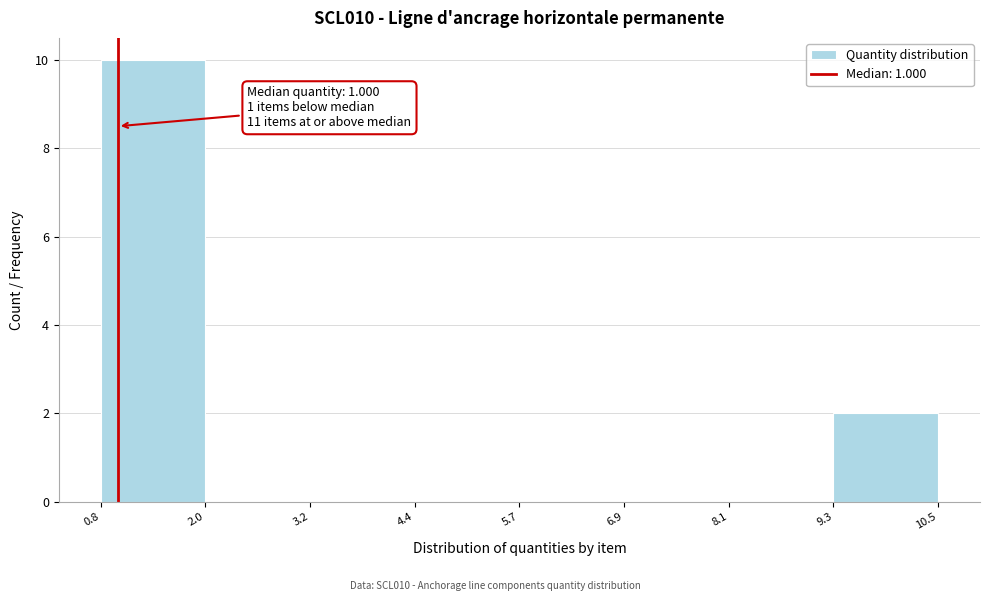

Over which range of the x-axis is the bar tallest?

0.8 to 2.0